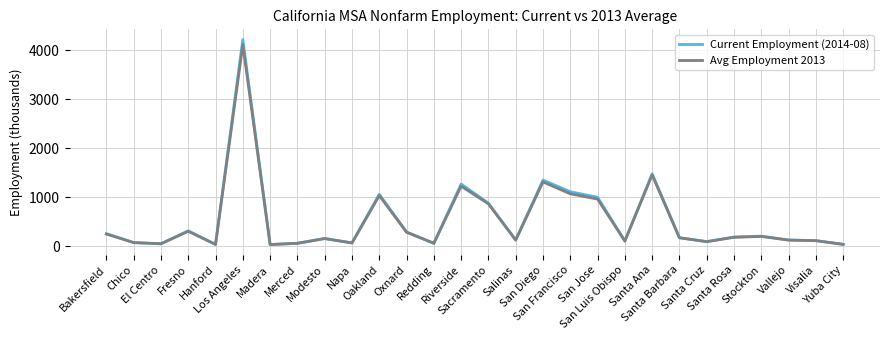

What position from the right is Napa?

19